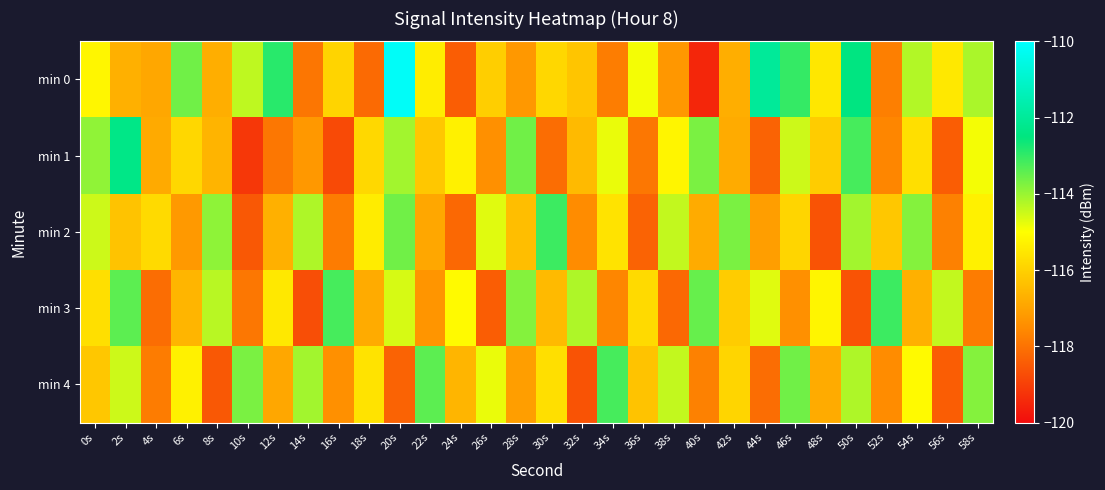

Reading left to right, extract all data points from this chart.

min 0: 0s=-115.2	2s=-116.7	4s=-116.9	6s=-113.6	8s=-116.8	10s=-114.4	12s=-112.9	14s=-117.9	16s=-115.9	18s=-118.2	20s=-110.1	22s=-115.4	24s=-118.4	26s=-116.0	28s=-117.2	30s=-115.8	32s=-116.2	34s=-117.8	36s=-114.9	38s=-117.3	40s=-119.5	42s=-116.8	44s=-112.0	46s=-113.0	48s=-115.5	50s=-112.5	52s=-117.7	54s=-114.3	56s=-115.5	58s=-114.2
min 1: 0s=-113.9	2s=-112.3	4s=-116.8	6s=-115.9	8s=-116.6	10s=-119.1	12s=-117.9	14s=-117.2	16s=-118.8	18s=-115.8	20s=-114.1	22s=-116.2	24s=-115.3	26s=-117.4	28s=-113.6	30s=-118.1	32s=-116.5	34s=-114.8	36s=-117.9	38s=-115.2	40s=-113.7	42s=-116.8	44s=-118.3	46s=-114.5	48s=-116.1	50s=-113.2	52s=-117.6	54s=-115.7	56s=-118.4	58s=-114.9
min 2: 0s=-114.5	2s=-116.3	4s=-115.8	6s=-117.2	8s=-113.9	10s=-118.5	12s=-116.7	14s=-114.2	16s=-117.8	18s=-115.4	20s=-113.6	22s=-116.9	24s=-118.2	26s=-114.7	28s=-116.4	30s=-113.1	32s=-117.5	34s=-115.6	36s=-118.3	38s=-114.4	40s=-116.8	42s=-113.7	44s=-117.1	46s=-115.9	48s=-118.6	50s=-114.1	52s=-116.2	54s=-113.8	56s=-117.7	58s=-115.3
min 3: 0s=-115.7	2s=-113.4	4s=-118.1	6s=-116.6	8s=-114.3	10s=-117.9	12s=-115.5	14s=-118.7	16s=-113.2	18s=-116.8	20s=-114.6	22s=-117.3	24s=-115.1	26s=-118.4	28s=-113.8	30s=-116.5	32s=-114.2	34s=-117.6	36s=-115.8	38s=-118.2	40s=-113.5	42s=-116.1	44s=-114.7	46s=-117.4	48s=-115.2	50s=-118.6	52s=-113.1	54s=-116.7	56s=-114.4	58s=-117.8
min 4: 0s=-116.2	2s=-114.5	4s=-117.8	6s=-115.3	8s=-118.5	10s=-113.7	12s=-116.9	14s=-114.1	16s=-117.4	18s=-115.6	20s=-118.3	22s=-113.4	24s=-116.6	26s=-114.8	28s=-117.1	30s=-115.7	32s=-118.6	34s=-113.2	36s=-116.3	38s=-114.4	40s=-117.7	42s=-115.9	44s=-118.1	46s=-113.6	48s=-116.8	50s=-114.2	52s=-117.5	54s=-115.1	56s=-118.4	58s=-113.8